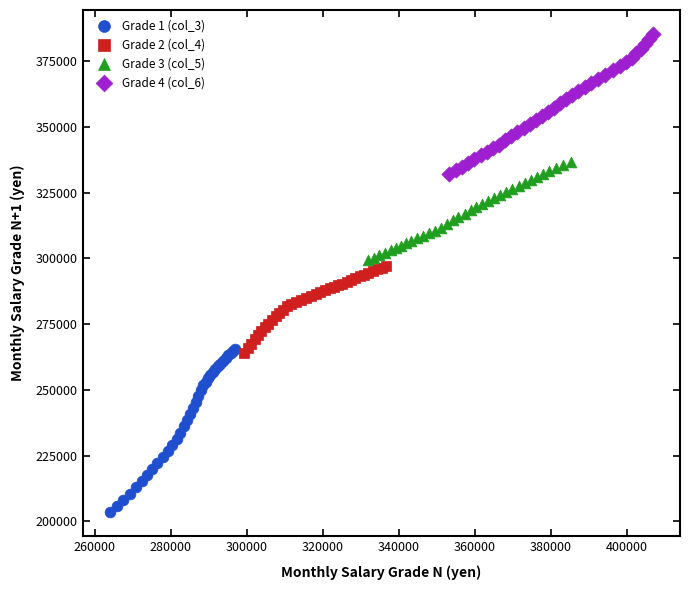

Which series reaches the maximum Y coordinate?

Grade 4 (col_6)